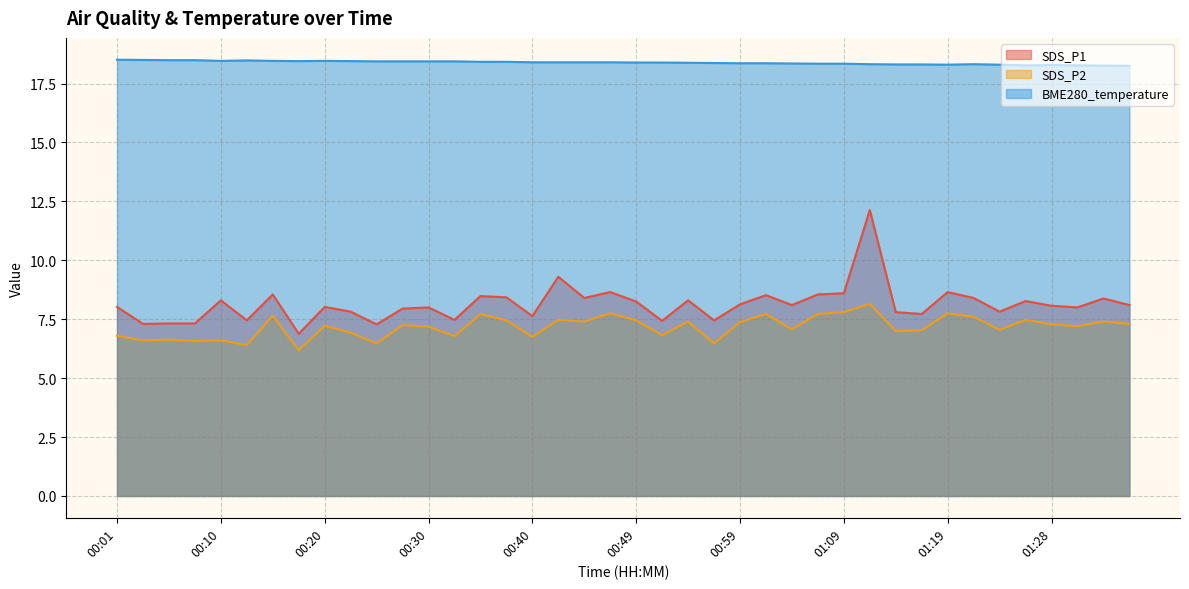

What is the approximate value of SDS_P2 at 01:23?

7.0